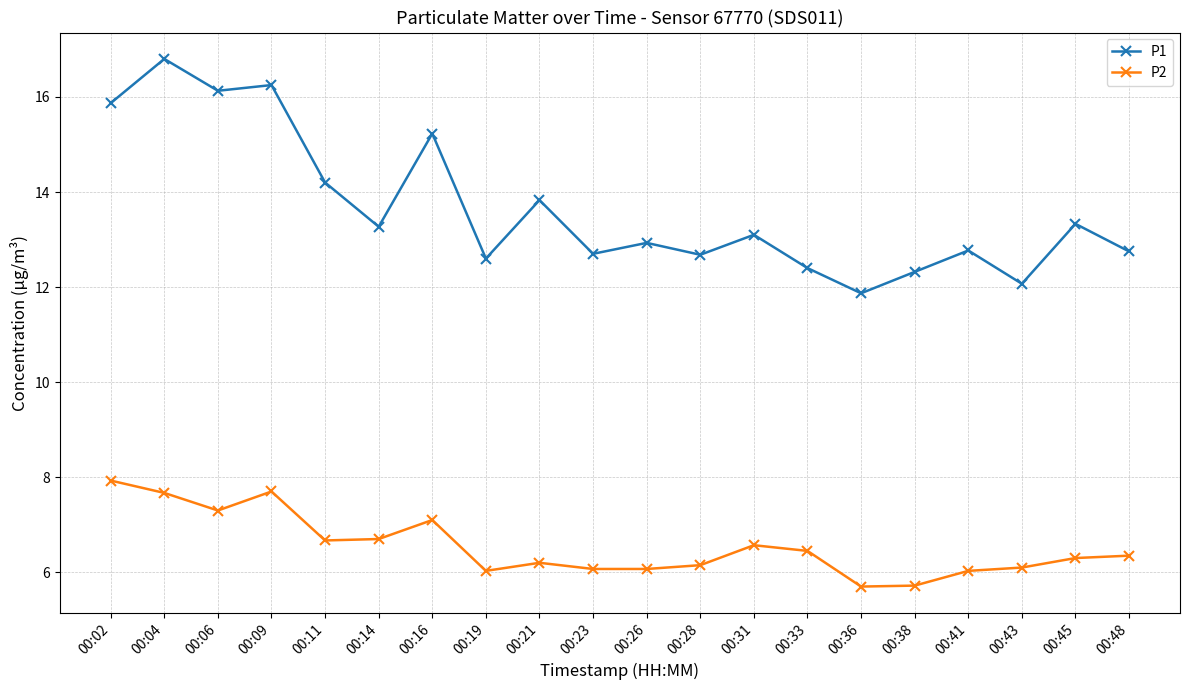

True or false: P2 and P1 intersect in this chart.

False